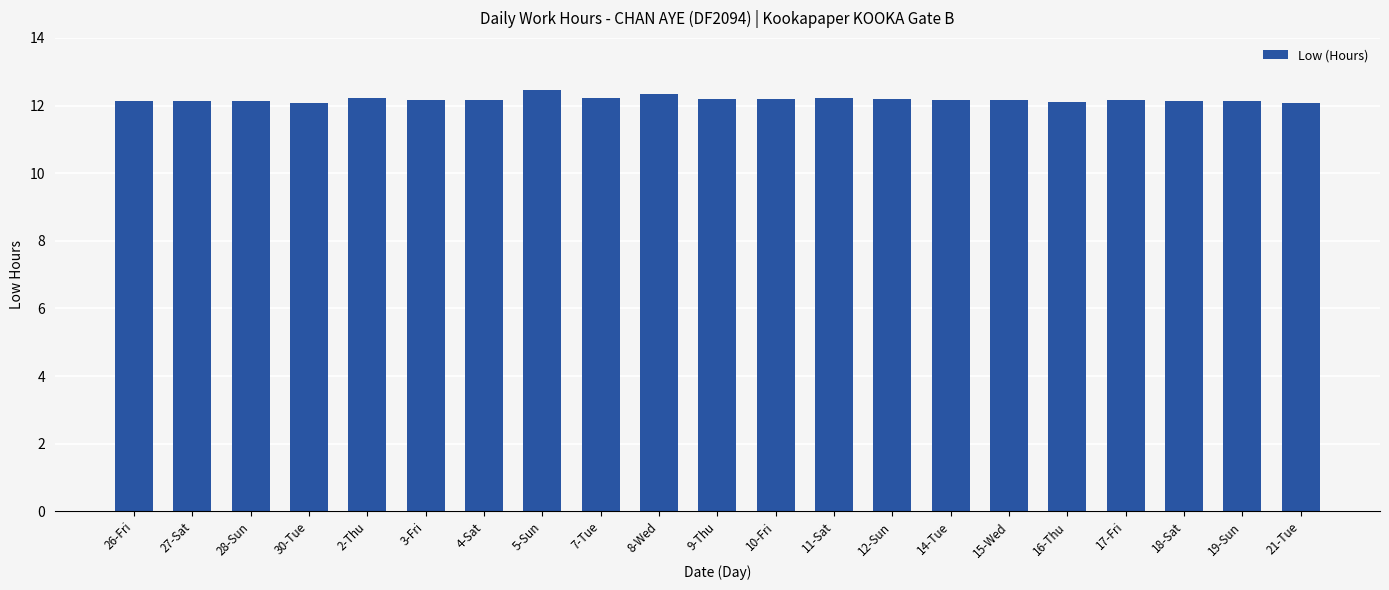

What is the smallest value displayed?

12.1